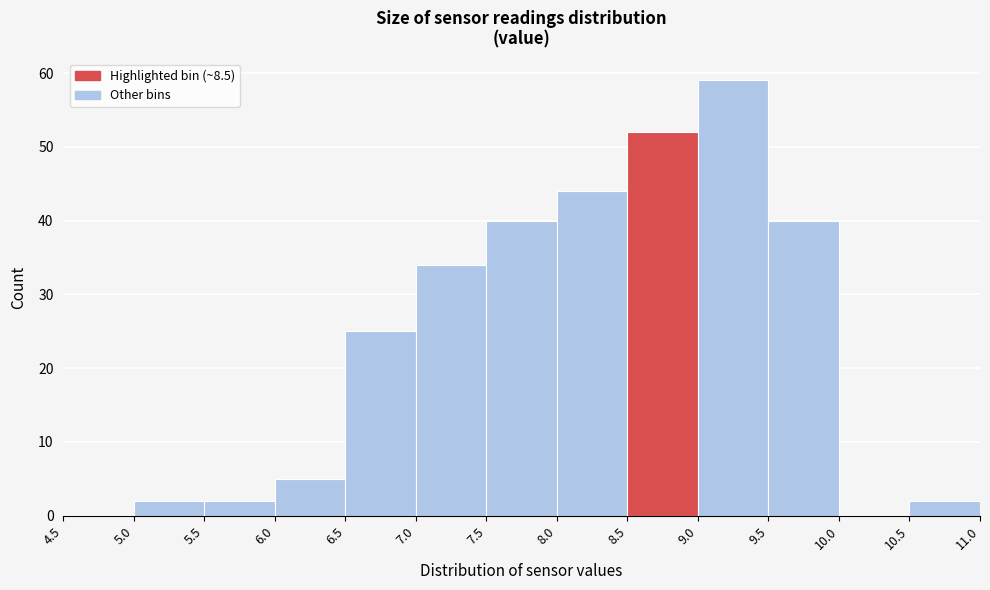

Reading left to right, list every bar in this chart as the range it spans on the x-axis followed by its height. The values are not printed on the chart, so give them approximately, as read against the axis.

4.5 to 5.0: 0
5.0 to 5.5: 2
5.5 to 6.0: 2
6.0 to 6.5: 5
6.5 to 7.0: 25
7.0 to 7.5: 34
7.5 to 8.0: 40
8.0 to 8.5: 44
8.5 to 9.0: 52
9.0 to 9.5: 59
9.5 to 10.0: 40
10.0 to 10.5: 0
10.5 to 11.0: 2